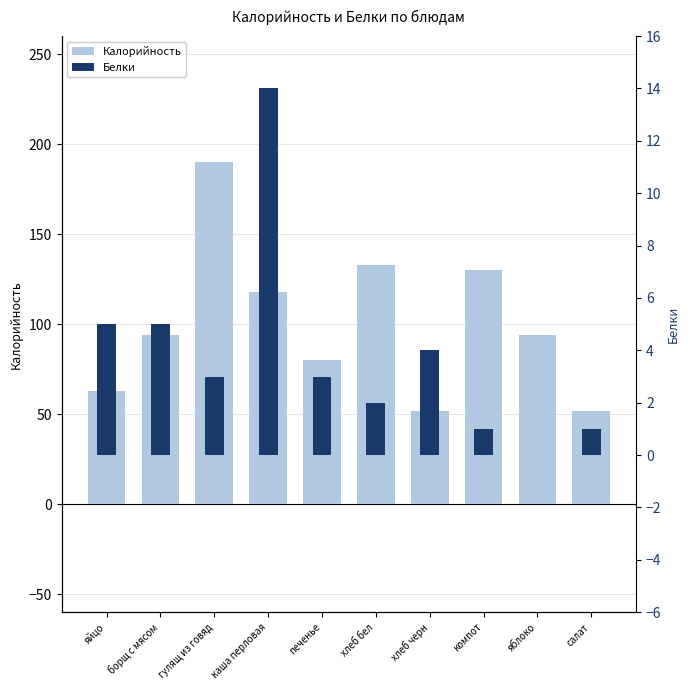

Which category has the highest value across all series?

гулящ из говяд